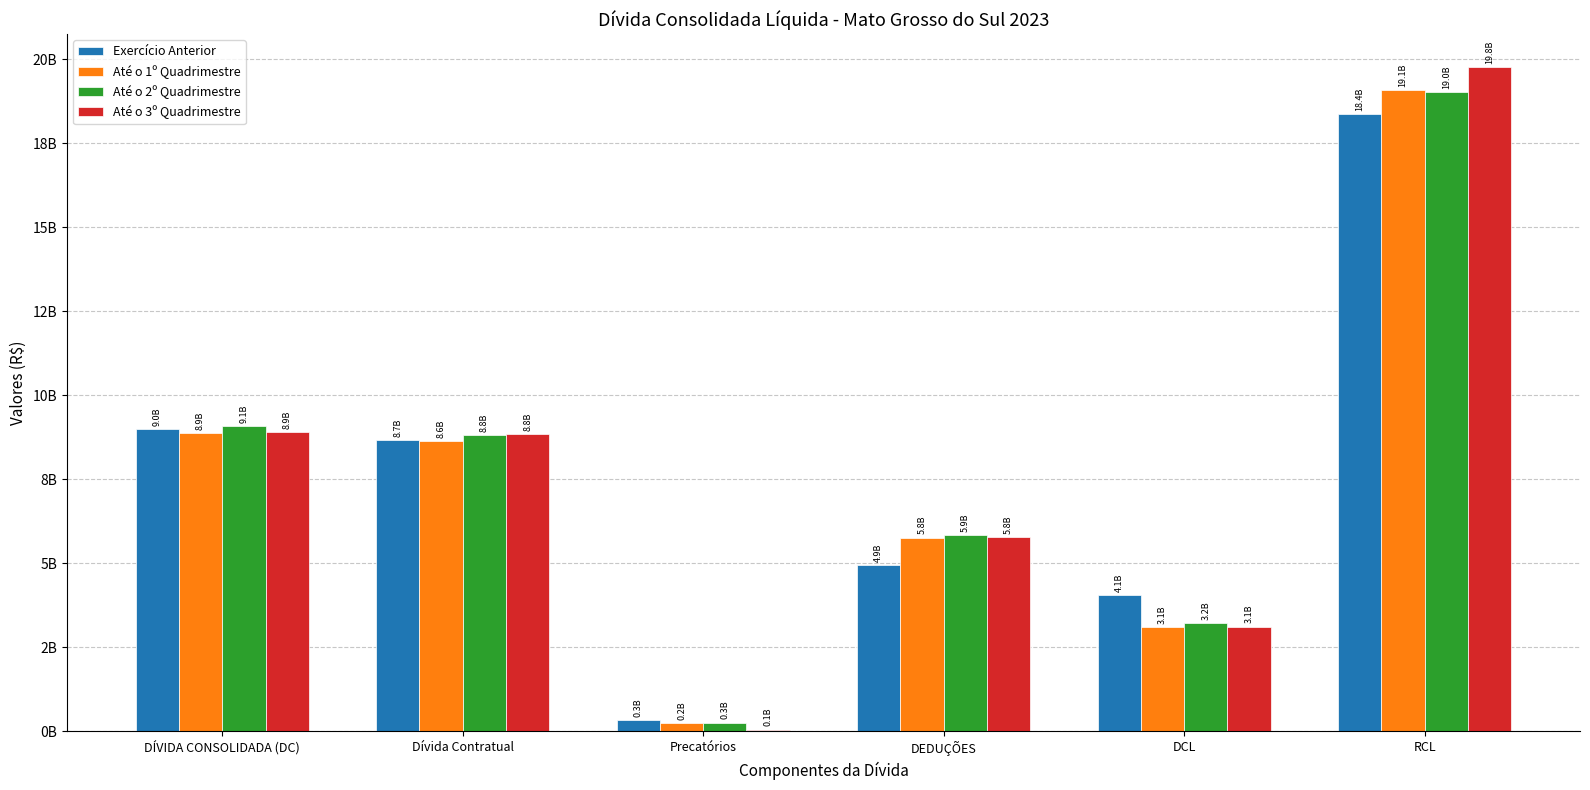

Reading left to right, extract all data points from this chart.

Exercício Anterior: 9010345098.3	8667054358.5	343290739.7	4944782716.4	4065562381.9	18366590887.9
Até o 1º Quadrimestre: 8881144215.2	8644712217.5	236431997.7	5764884688.0	3116259527.2	19077209175.5
Até o 2º Quadrimestre: 9081383137.4	8820185969.8	261197167.5	5852744288.8	3228638848.6	19031644029.3
Até o 3º Quadrimestre: 8897369096.1	8847338043.9	50031052.2	5775050337.1	3122318759.0	19756920699.8